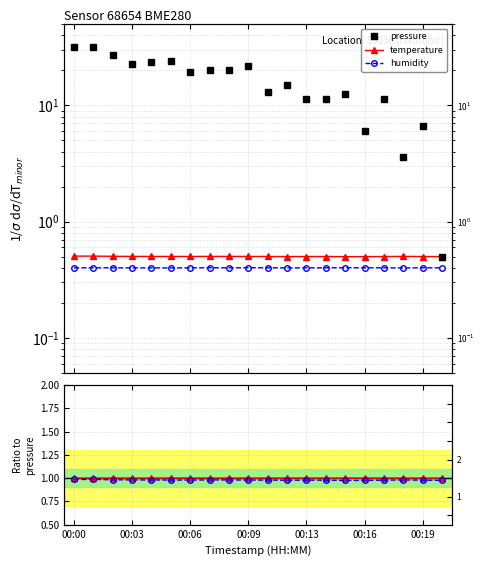

Which category has the lowest value across all series?

00:16